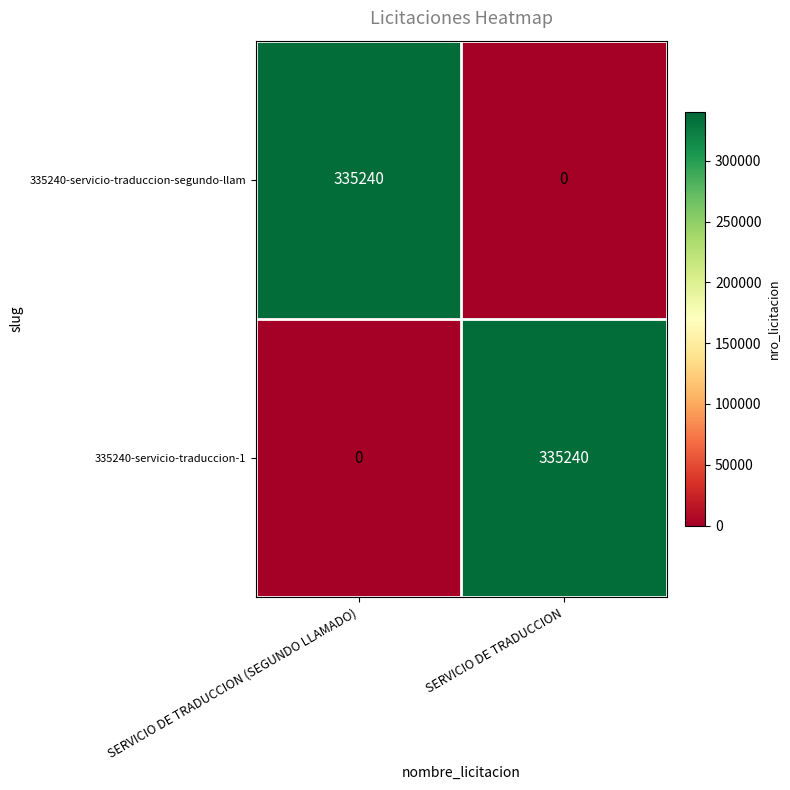

What is the difference between the 335240-servicio-traduccion-1 values at SERVICIO DE TRADUCCION and SERVICIO DE TRADUCCION (SEGUNDO LLAMADO)?

335240